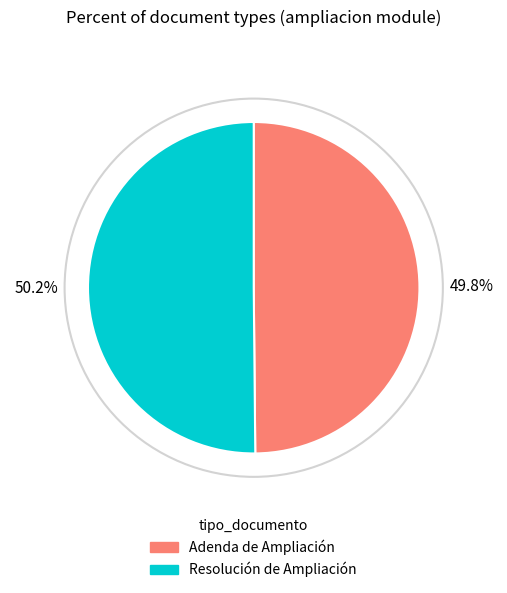

Is there a majority slice in this chart?

Yes